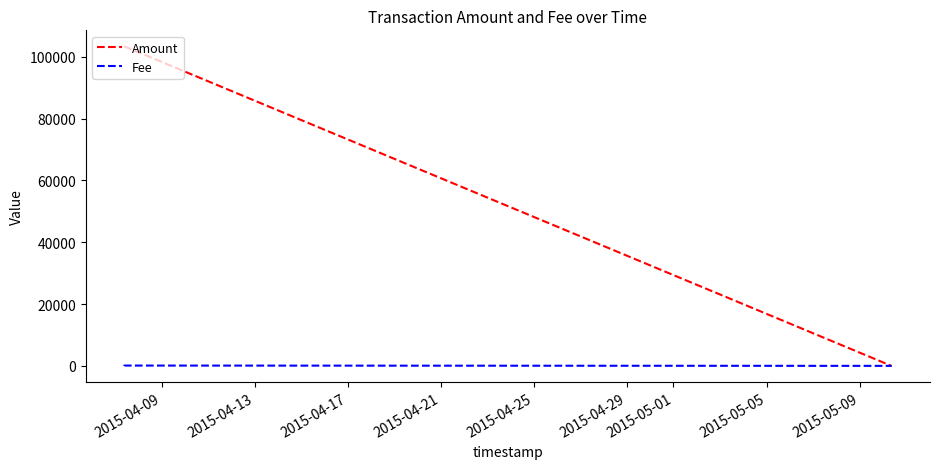

Which series has the widest spread of values?

Amount